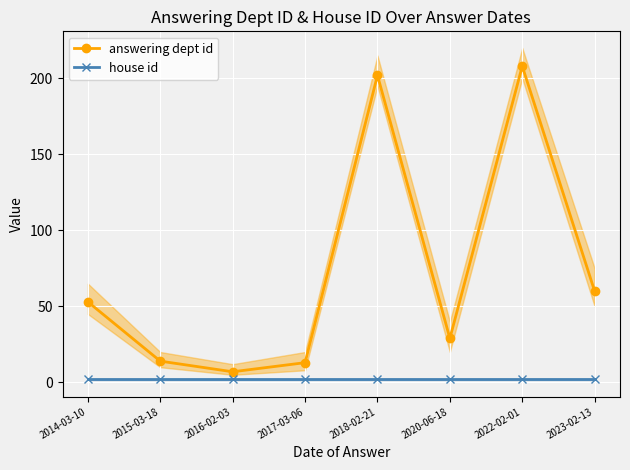

How many values in the answering dept id series exceed 53?

3